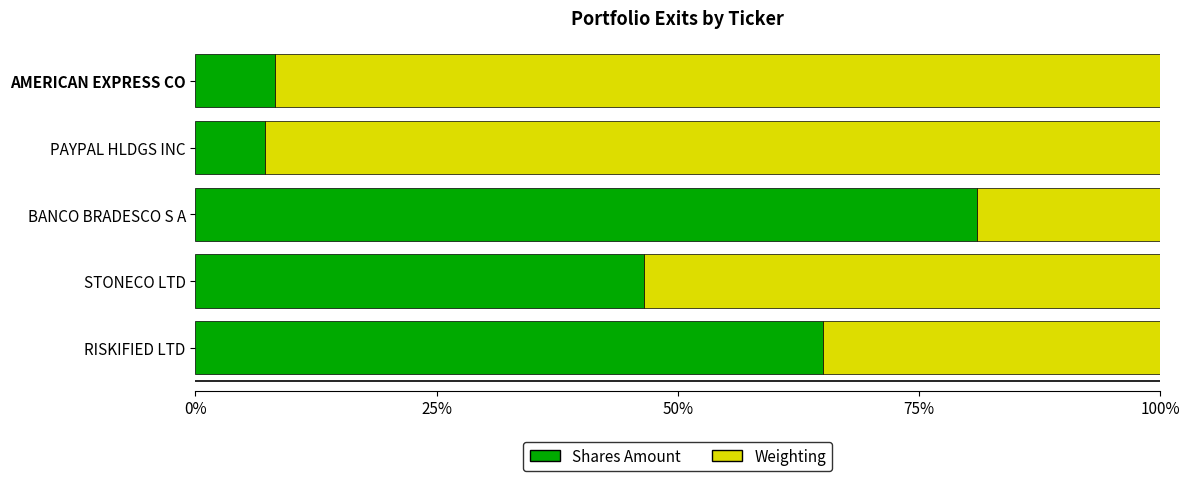

What is the difference between the second highest and second lowest values in the Shares Amount series?

56.9